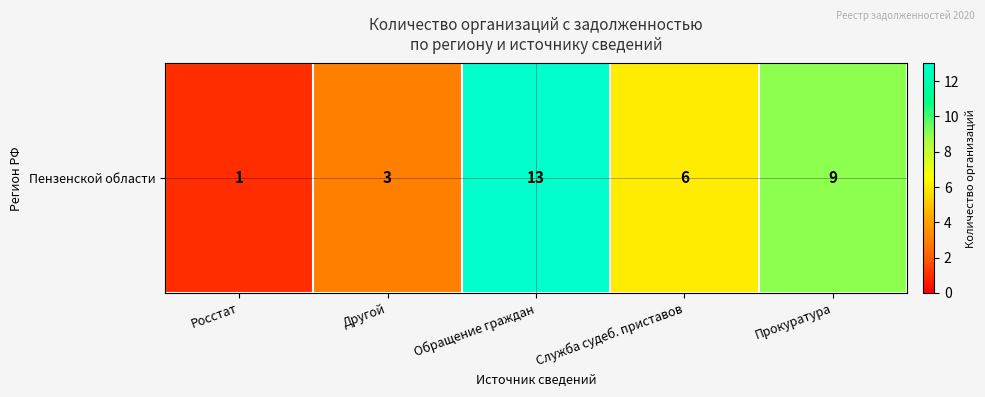

What is the sum of the values at Другой and Росстат?

4